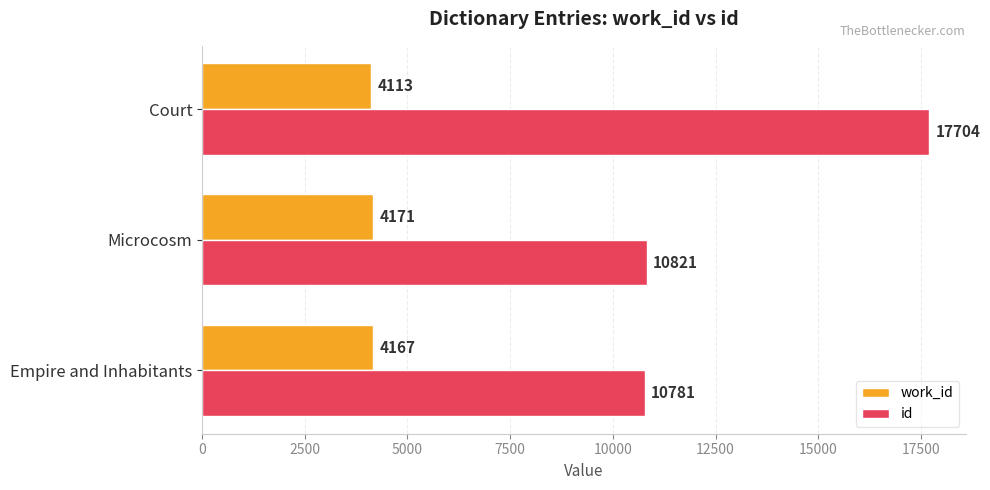

Which series has the largest total across all categories?

id